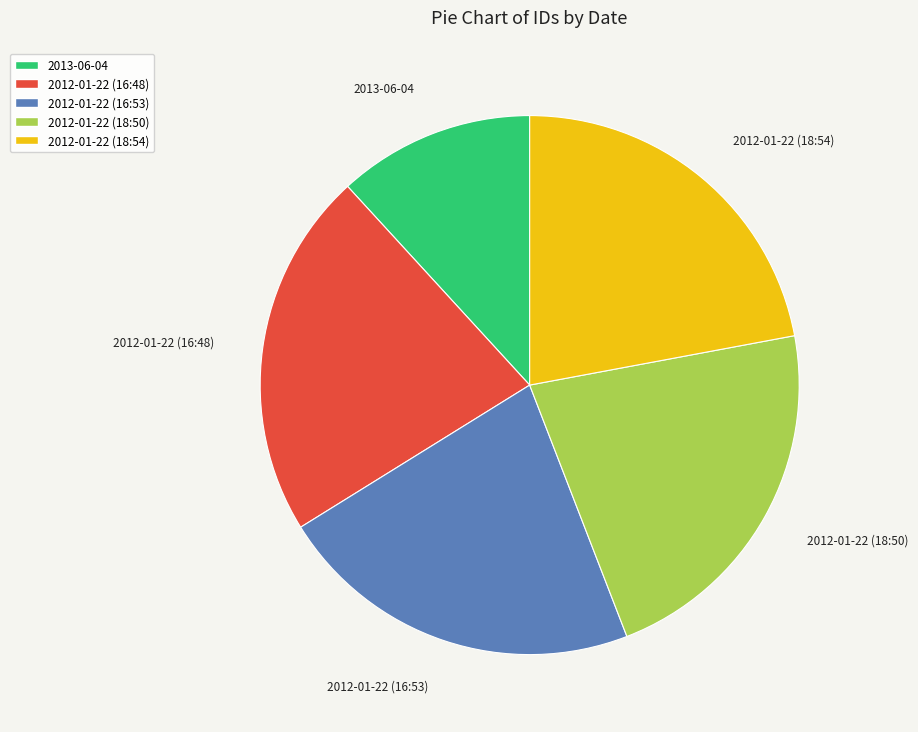

Is the sum of 2013-06-04 and 2012-01-22 (18:54) greater than half?

No